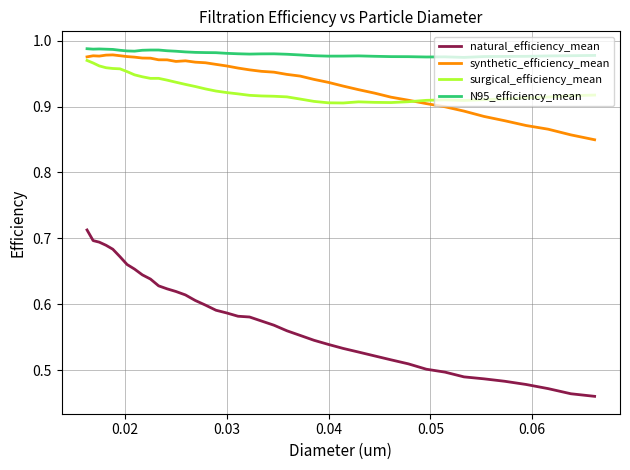

Which series has the largest total across all categories?

N95_efficiency_mean